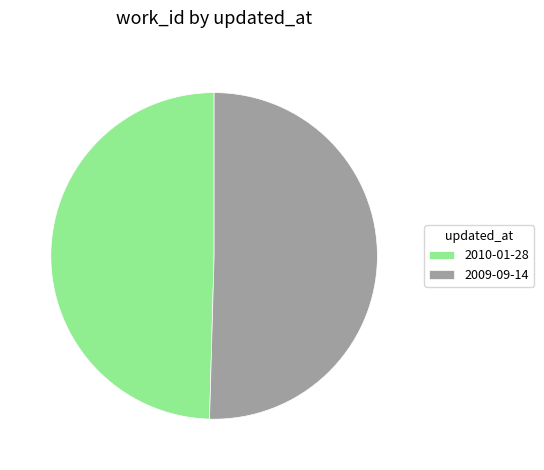

The 2010-01-28 slice represents 60% of the pie. True or false?

False